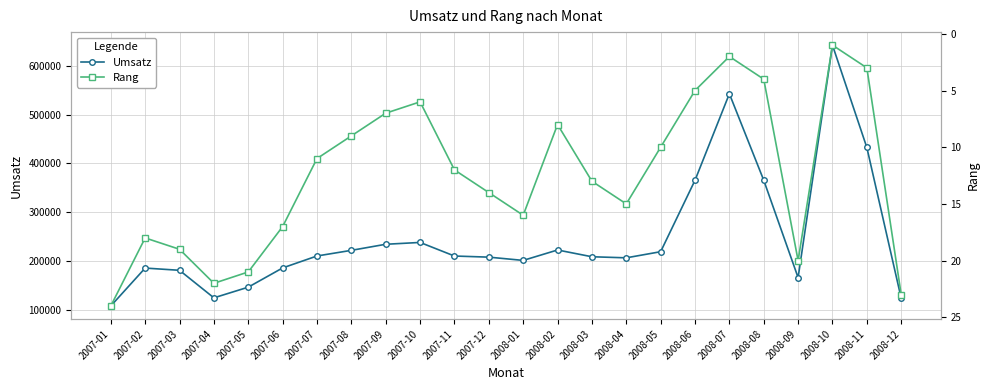

How many values in the Rang series are below 13?

12